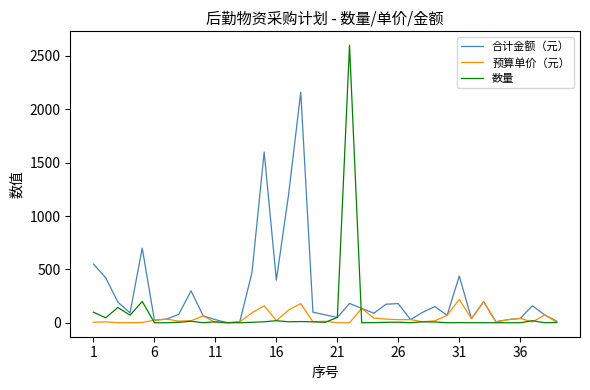

List the series in order of their peak value, highest first.

数量, 合计金额（元）, 预算单价（元）